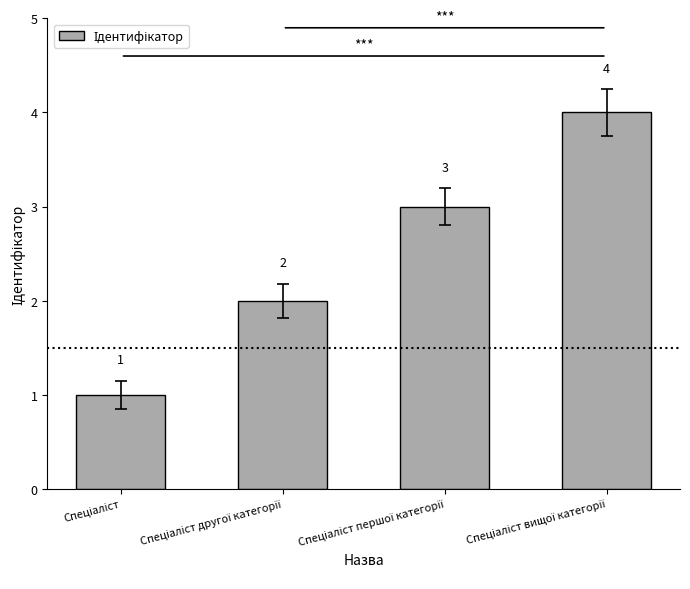

What is the maximum value shown in the chart?

4